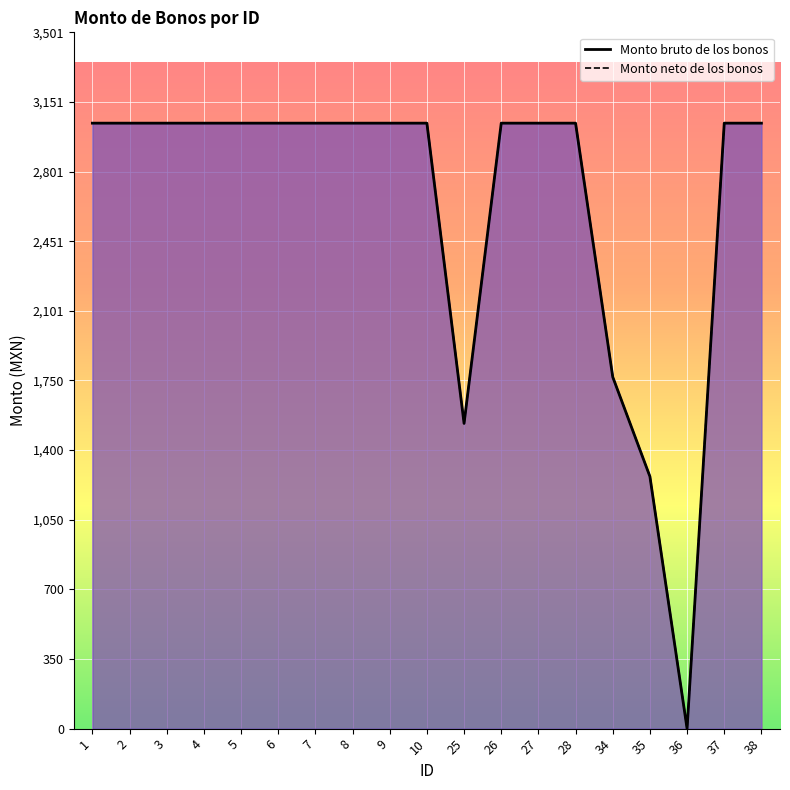

What is the difference between the maximum and minimum values in the Monto bruto de los bonos series?

3045.0